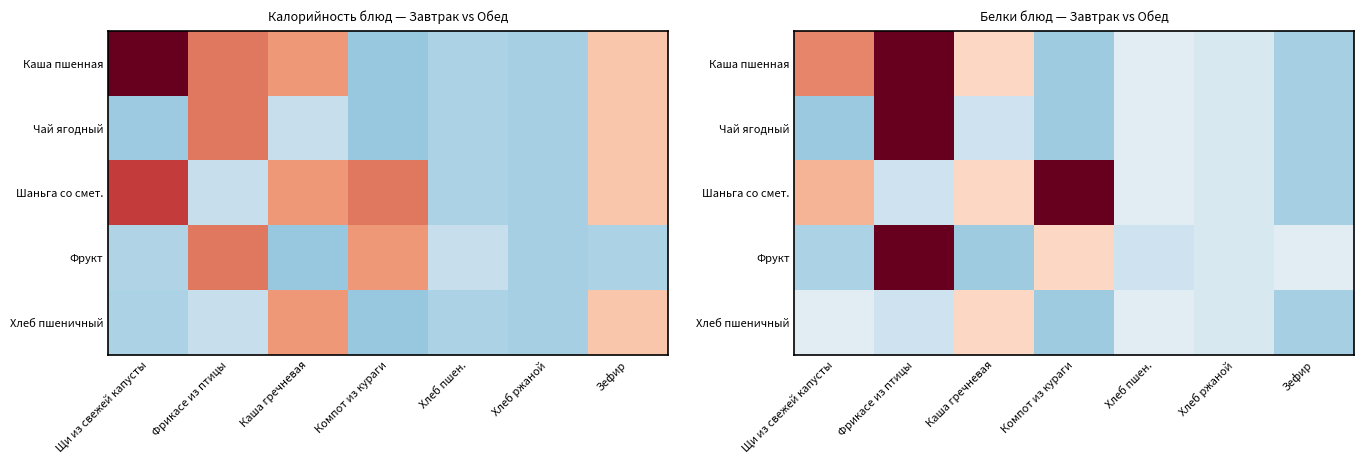

At how many categories does at least one series exceed 0?

4